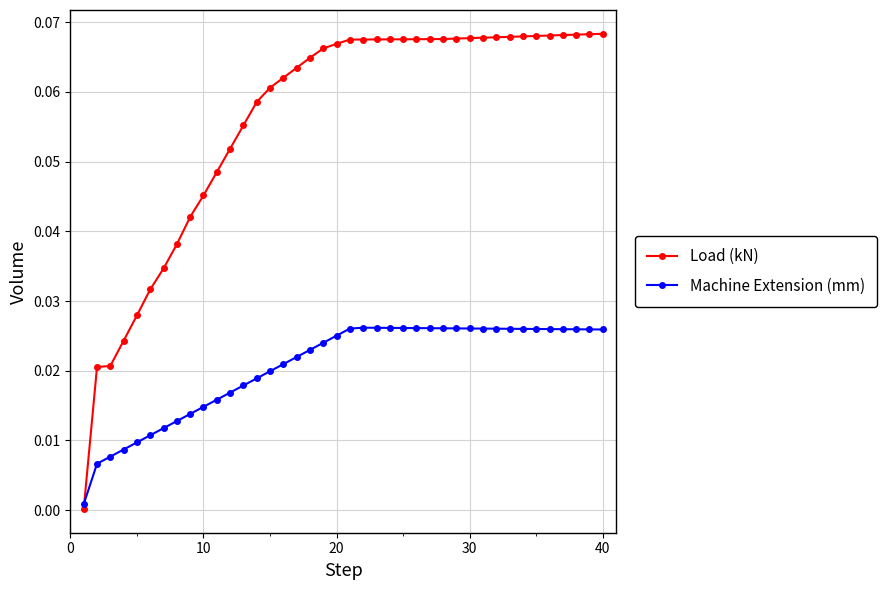

Does the chart display data point markers on the line(s)?

Yes